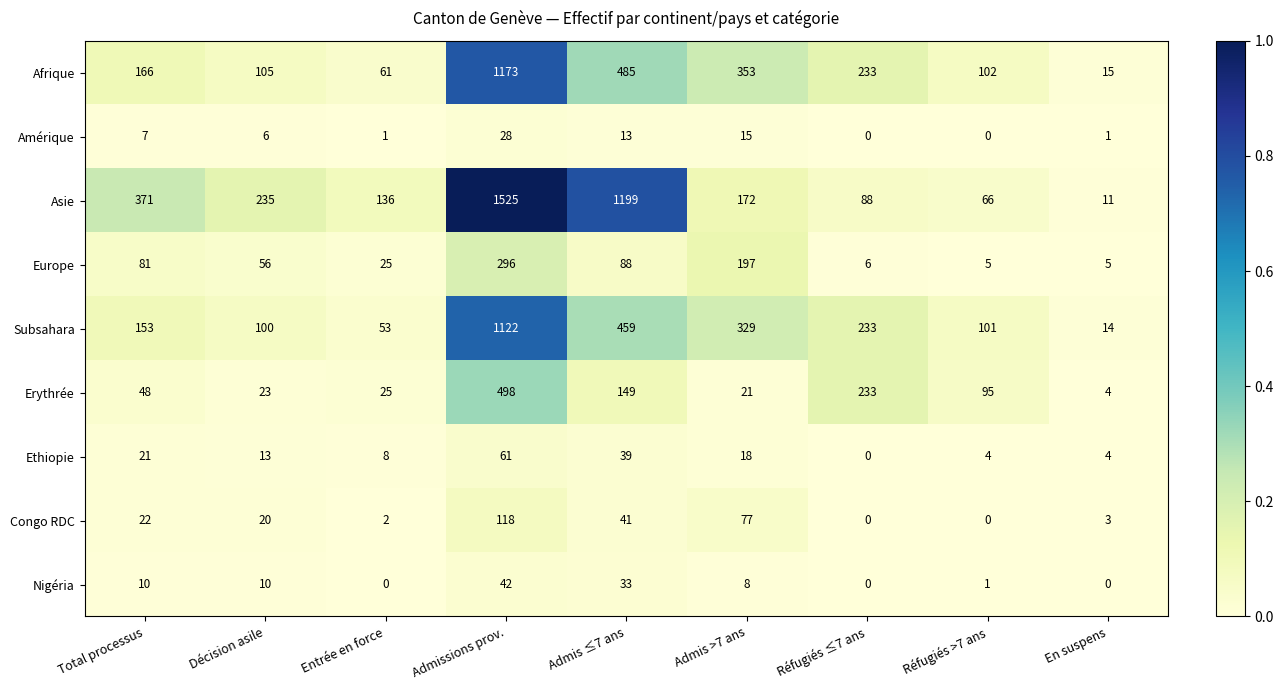

Rank the series at Admis ≤7 ans from lowest to highest value.

Amérique, Nigéria, Ethiopie, Congo RDC, Europe, Erythrée, Subsahara, Afrique, Asie